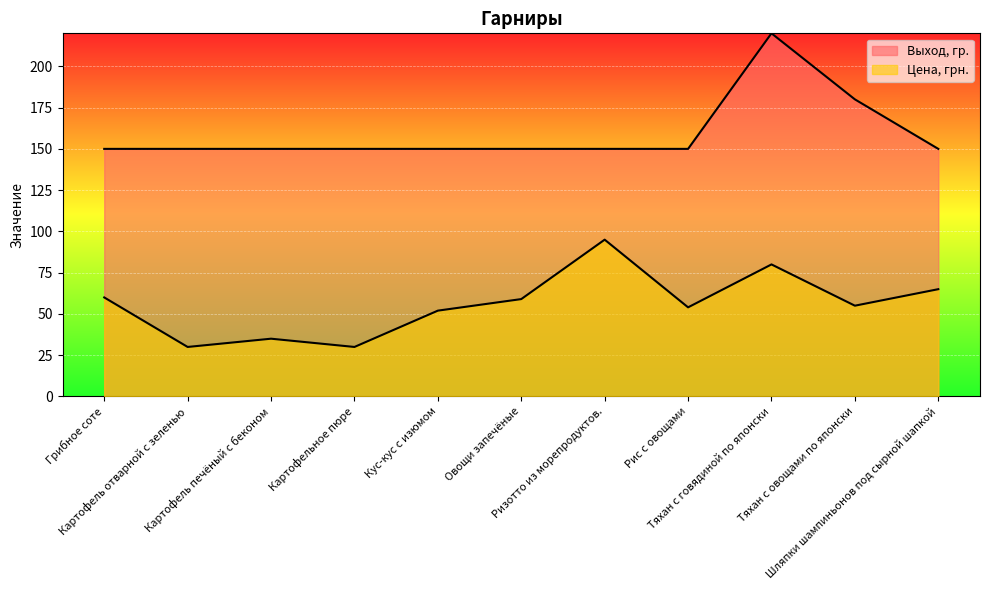

Which series has the largest total across all categories?

Выход, гр.